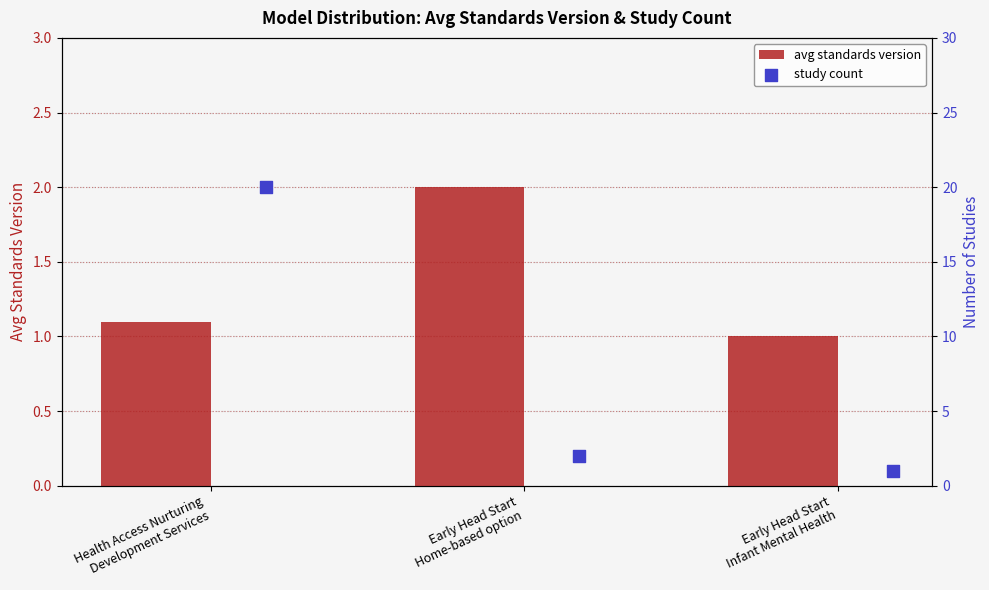

What is the difference between the maximum and minimum values in the avg standards version series?

1.0